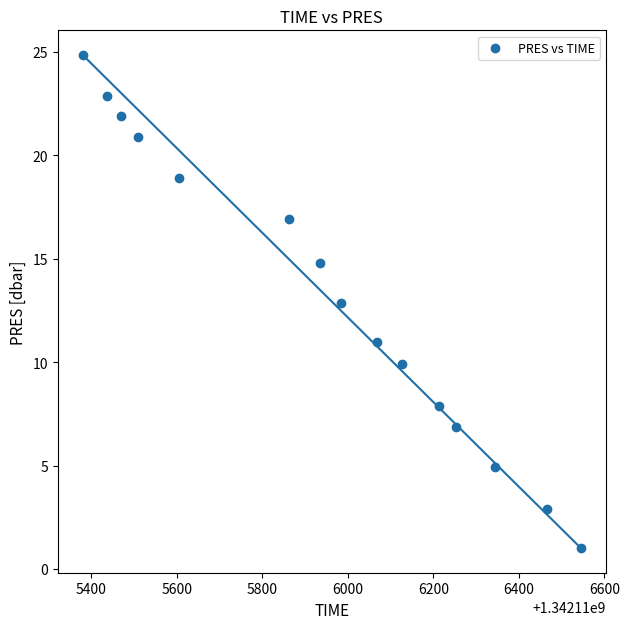

What is the range of X values (max minus min)?

1165.0